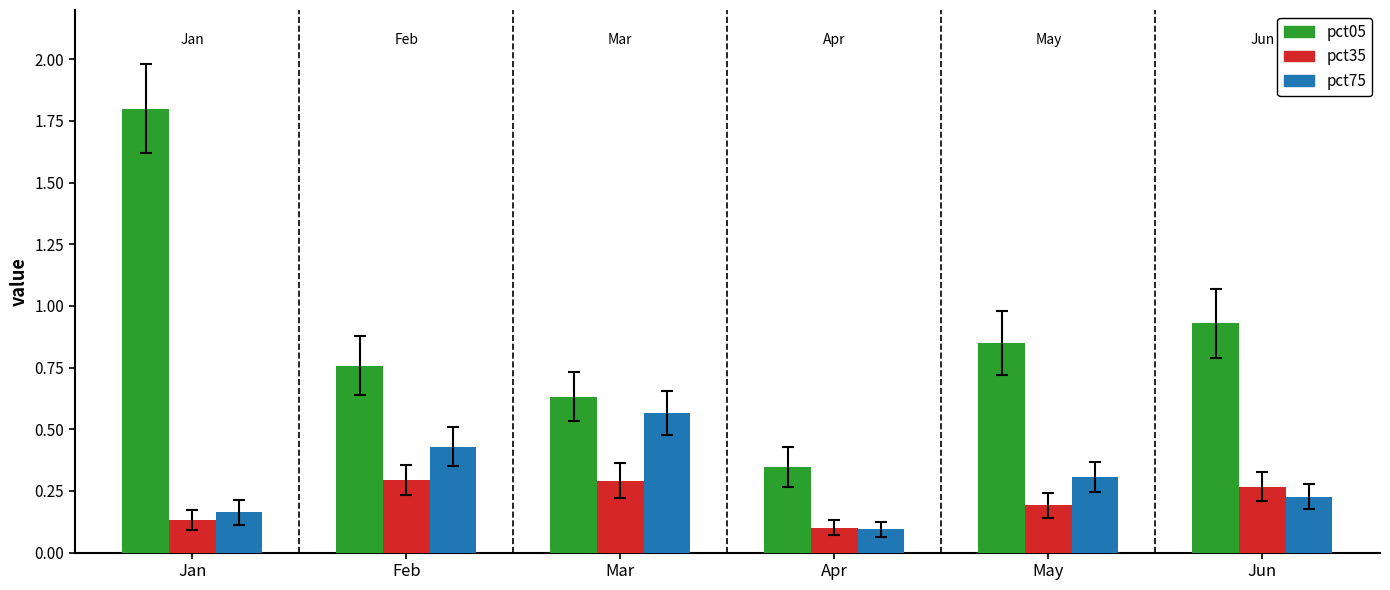

What is the sum of the pct05 values at Apr and Jun?

1.3